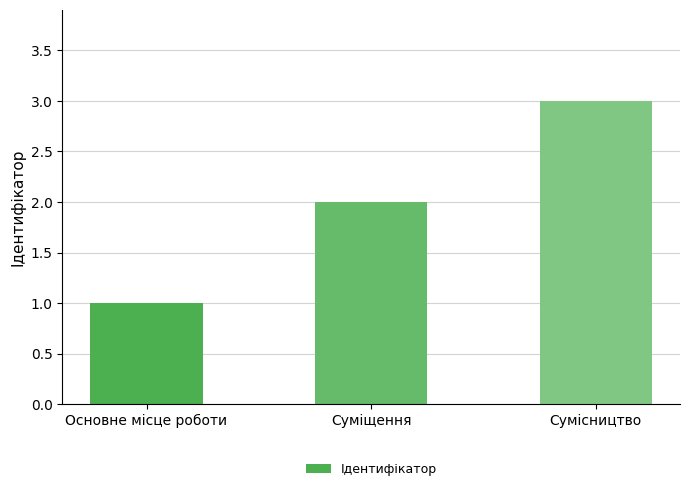

What is the sum of all values?

6